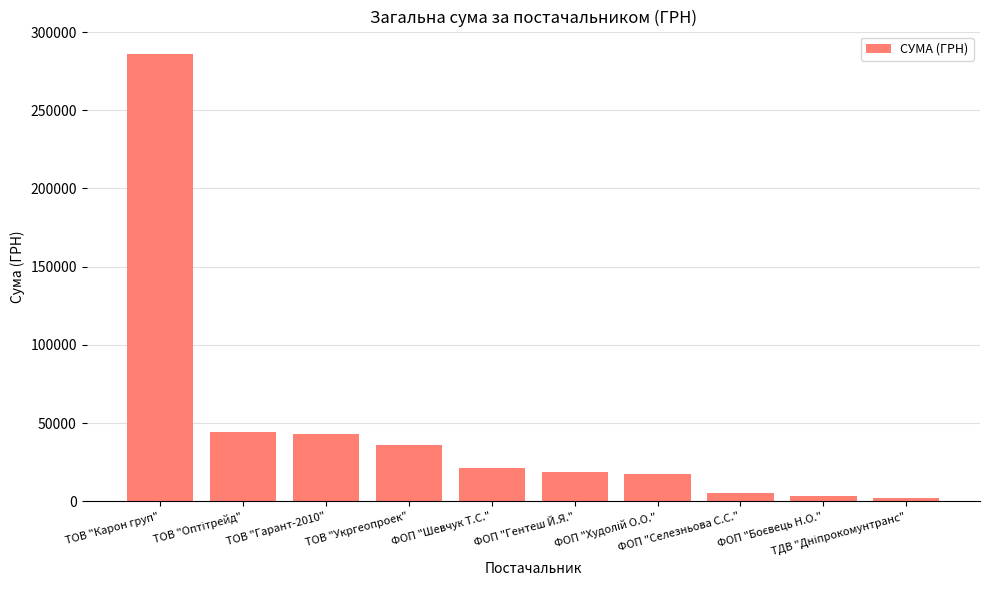

What is the greatest value displayed?

286013.9